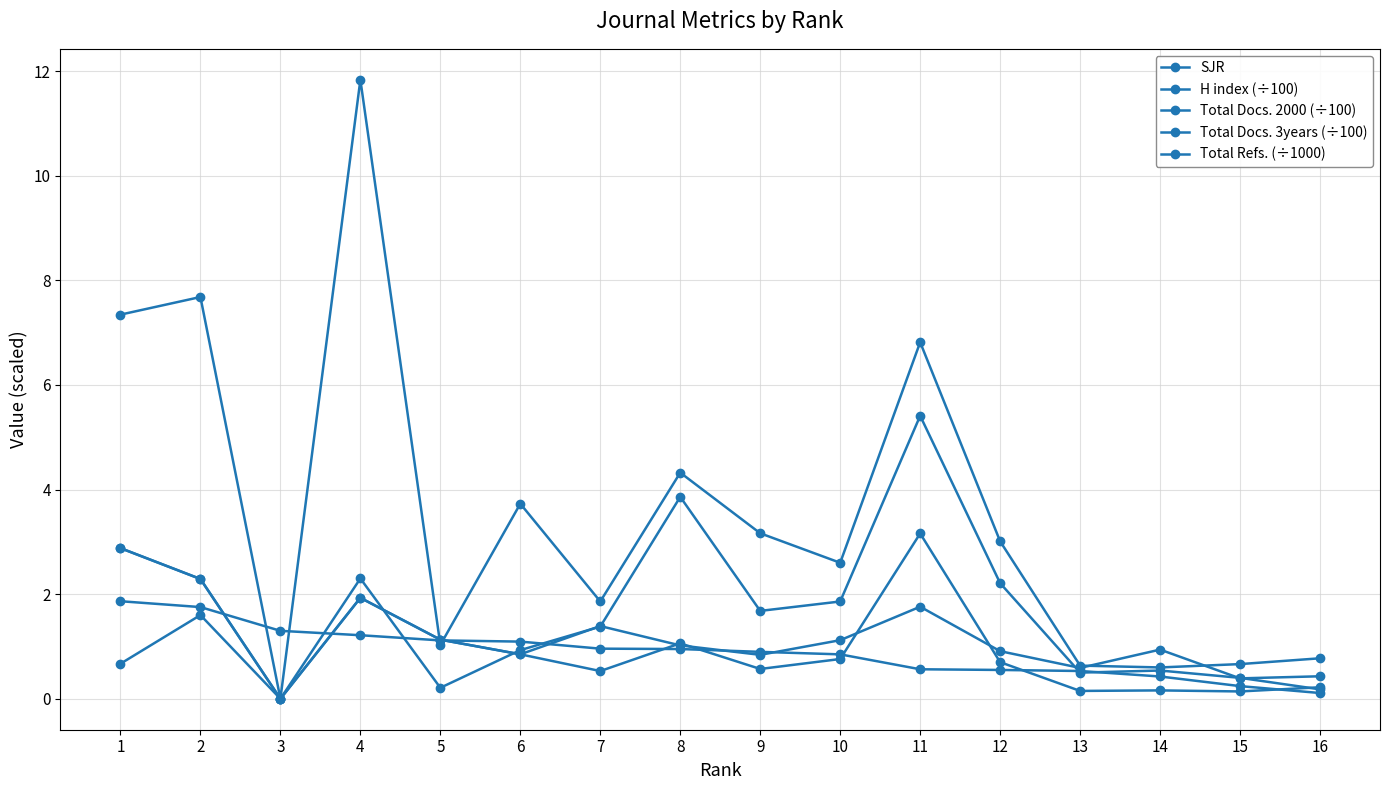

Reading left to right, what are all the values shown in this chart?

SJR: 1=1.9	2=1.8	3=1.3	4=1.2	5=1.1	6=1.1	7=1.0	8=1.0	9=0.9	10=0.8	11=0.6	12=0.6	13=0.5	14=0.4	15=0.2	16=0.1
H index (÷100): 1=2.9	2=2.3	3=0.0	4=1.9	5=1.1	6=0.8	7=1.4	8=1.0	9=0.8	10=1.1	11=1.8	12=0.9	13=0.6	14=0.9	15=0.4	16=0.4
Total Docs. 2000 (÷100): 1=2.9	2=2.3	3=0.0	4=1.9	5=1.1	6=0.8	7=0.5	8=1.1	9=0.6	10=0.8	11=3.2	12=0.7	13=0.1	14=0.2	15=0.1	16=0.2
Total Docs. 3years (÷100): 1=0.7	2=1.6	3=0.0	4=2.3	5=0.2	6=0.9	7=1.4	8=3.9	9=1.7	10=1.9	11=5.4	12=2.2	13=0.5	14=0.5	15=0.4	16=0.2
Total Refs. (÷1000): 1=7.3	2=7.7	3=0.0	4=11.8	5=1.0	6=3.7	7=1.9	8=4.3	9=3.2	10=2.6	11=6.8	12=3.0	13=0.6	14=0.6	15=0.7	16=0.8